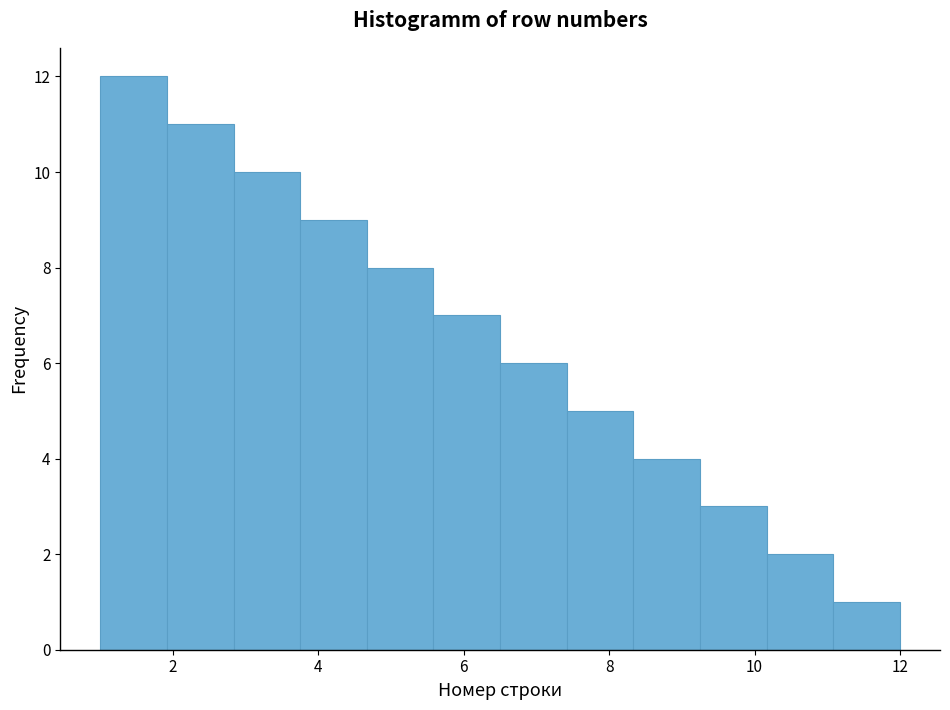

Over which range of the x-axis is the bar tallest?

1.0 to 2.0